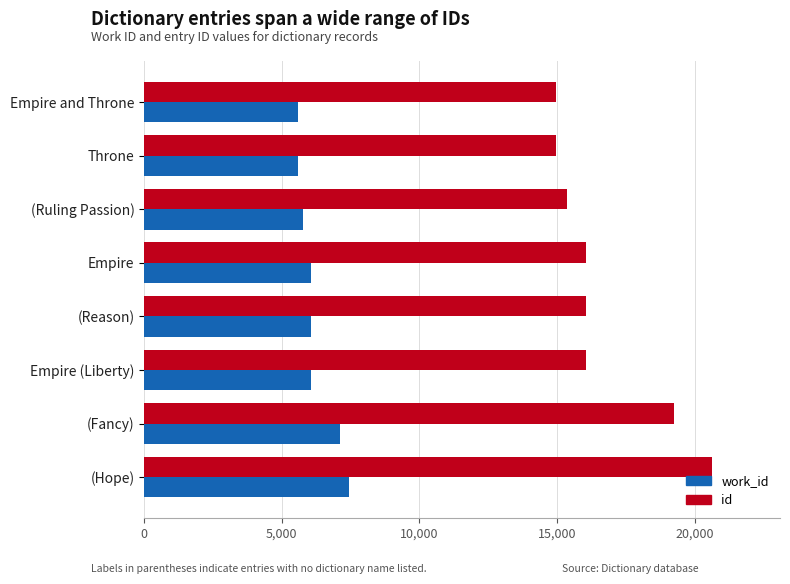

At how many categories does at least one series exceed 10552?

8